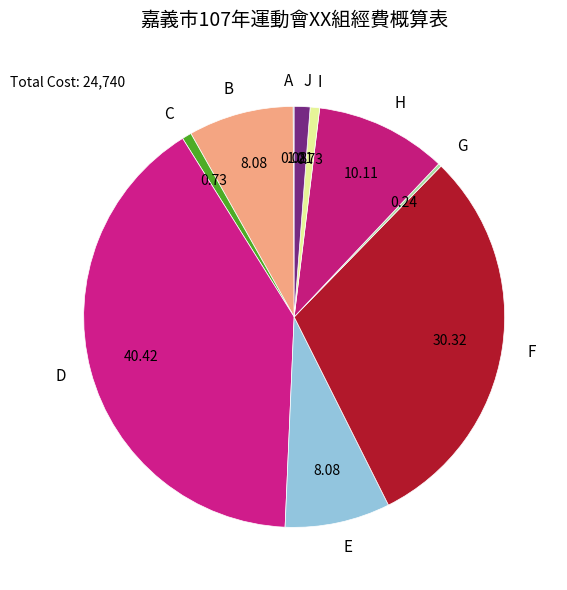

The F slice represents 30% of the pie. True or false?

True